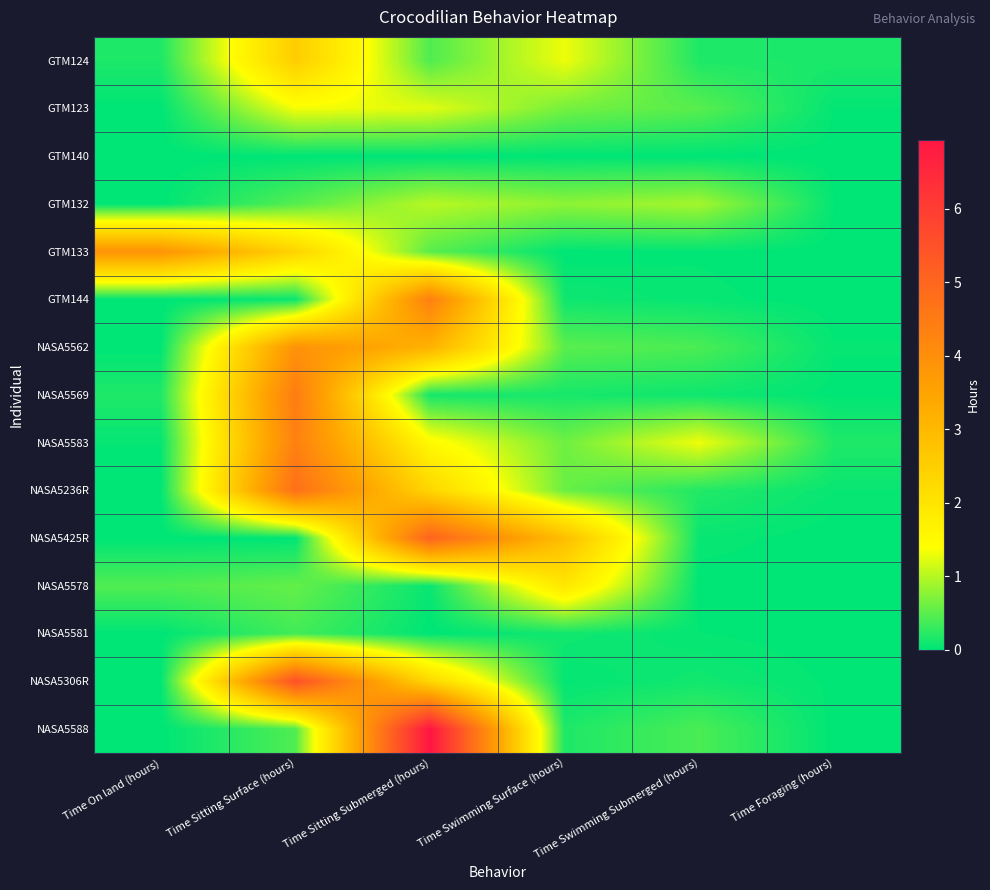

What is the spread (max minus min) of values at Time Swimming Surface (hours)?

2.9